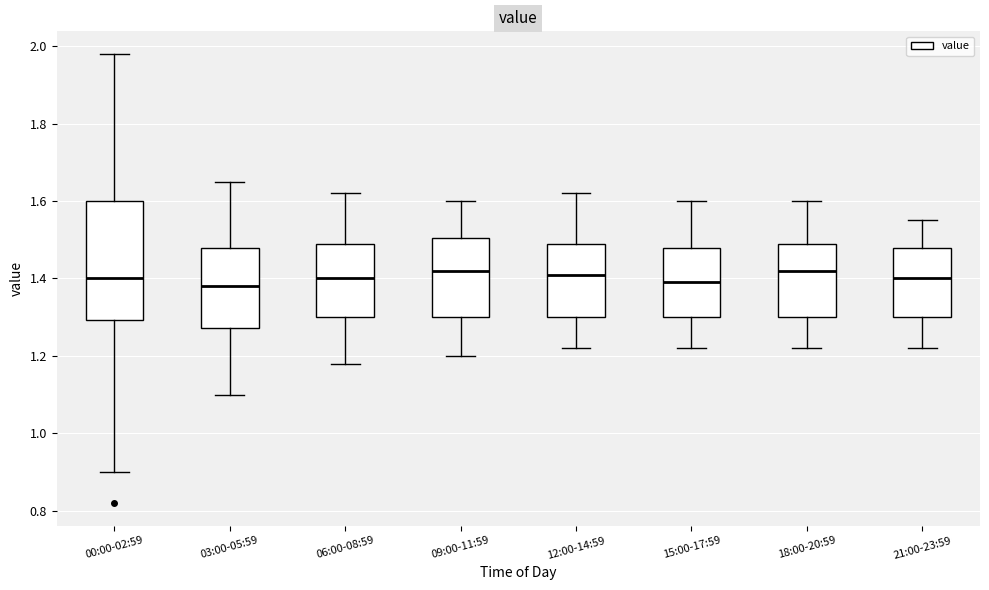

Reading left to right, transcribe this box plot: for each box, give where its median line is, the range the box spans, and where its two whiskers end, as read against the y-axis. The values are not printed on the chart, so give them approximately, as read against the axis.

00:00-02:59: median 1.40, box 1.30 to 1.60, whiskers 0.90 to 1.98
03:00-05:59: median 1.38, box 1.28 to 1.48, whiskers 1.10 to 1.66
06:00-08:59: median 1.40, box 1.30 to 1.50, whiskers 1.18 to 1.62
09:00-11:59: median 1.42, box 1.30 to 1.50, whiskers 1.20 to 1.60
12:00-14:59: median 1.42, box 1.30 to 1.50, whiskers 1.22 to 1.62
15:00-17:59: median 1.40, box 1.30 to 1.48, whiskers 1.22 to 1.60
18:00-20:59: median 1.42, box 1.30 to 1.50, whiskers 1.22 to 1.60
21:00-23:59: median 1.40, box 1.30 to 1.48, whiskers 1.22 to 1.56